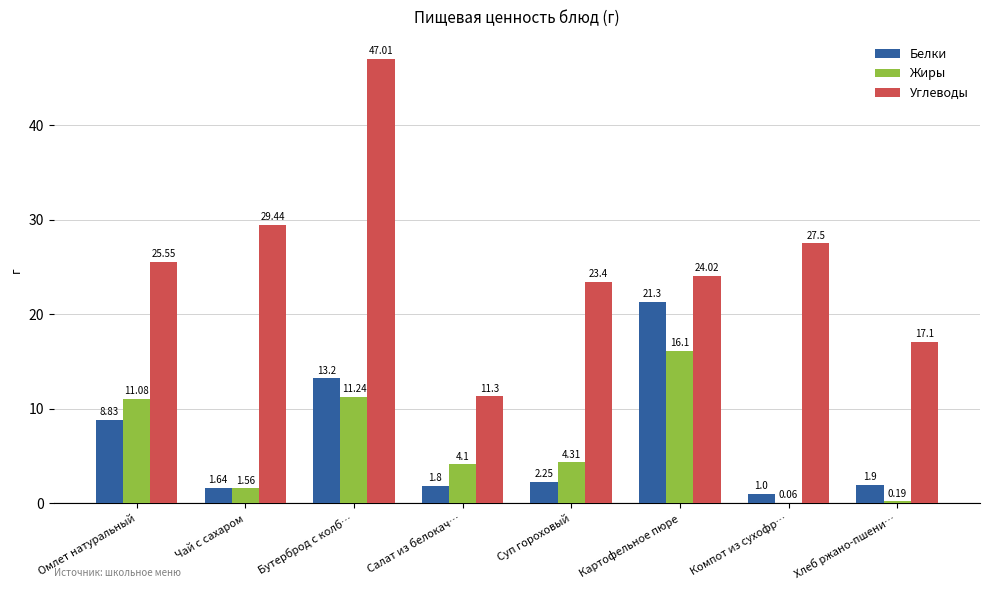

What is the highest value of the Углеводы series?

47.0